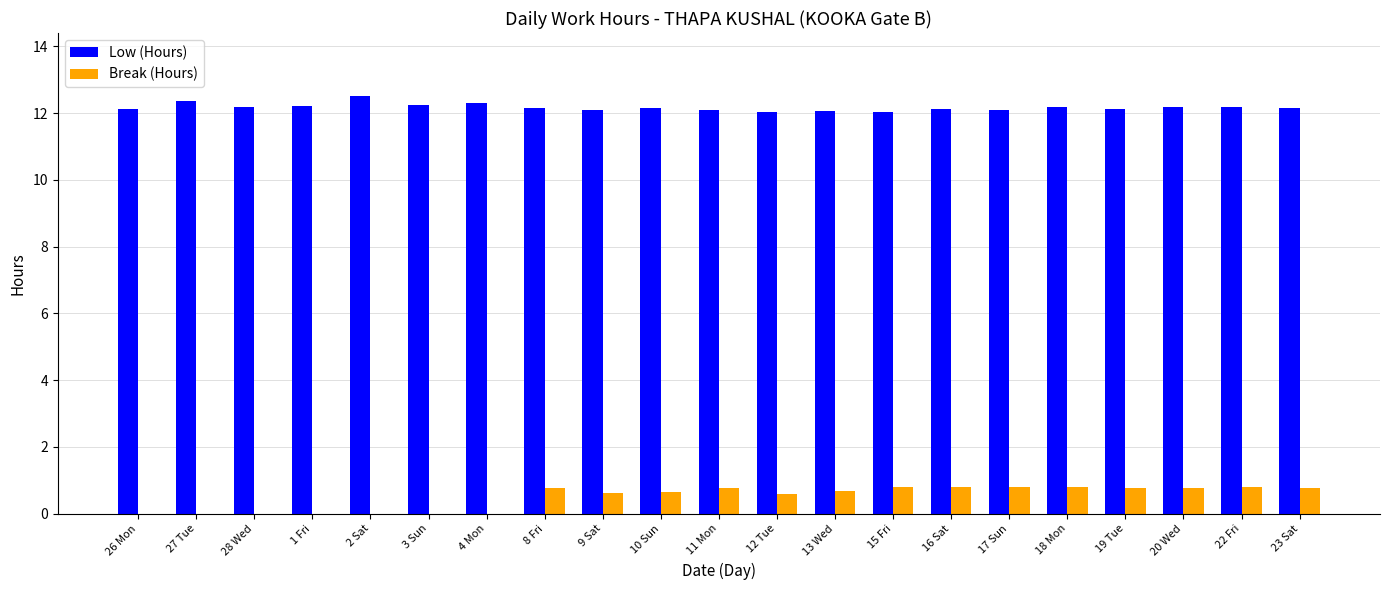

Which series has the largest total across all categories?

Low (Hours)